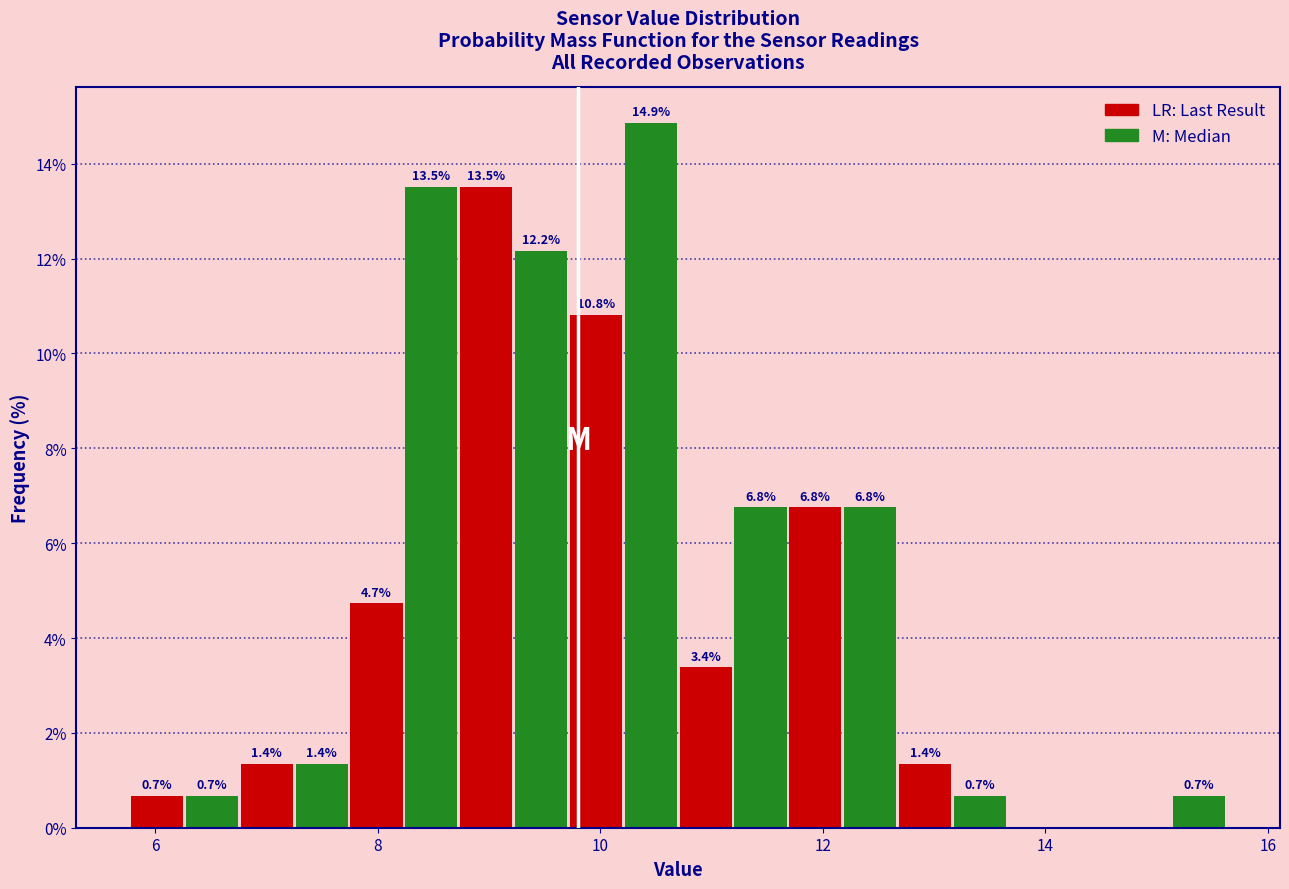

Around what value on the x-axis is the tallest bar? Give the approximate position of its centre, as read against the axis.

10.4